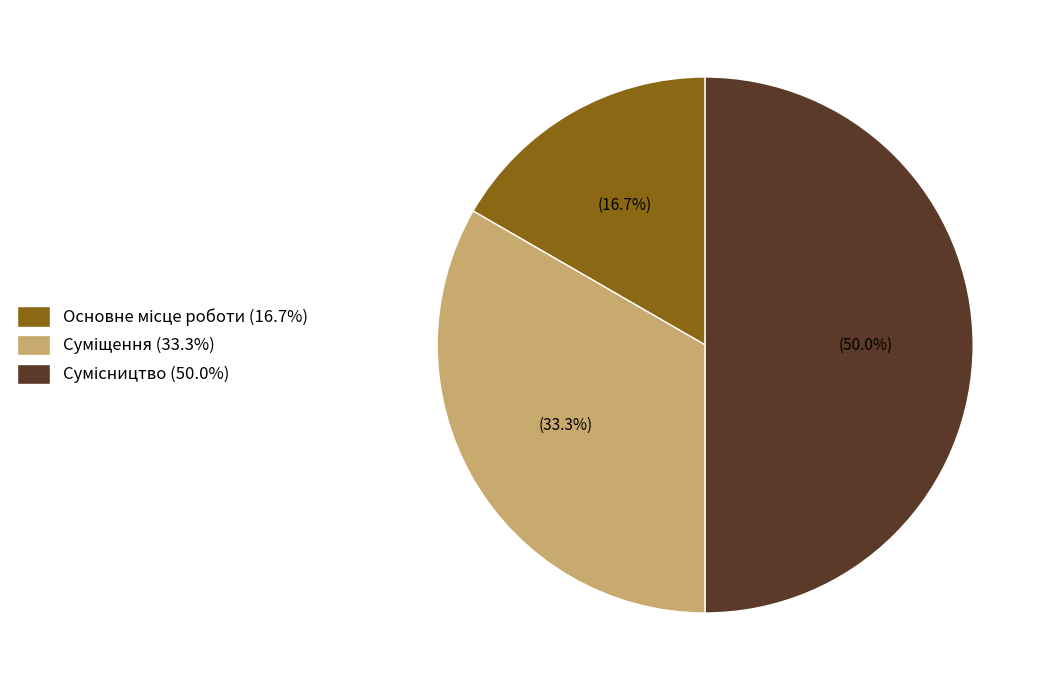

Do Сумісництво and Суміщення together represent more than half of the pie?

Yes